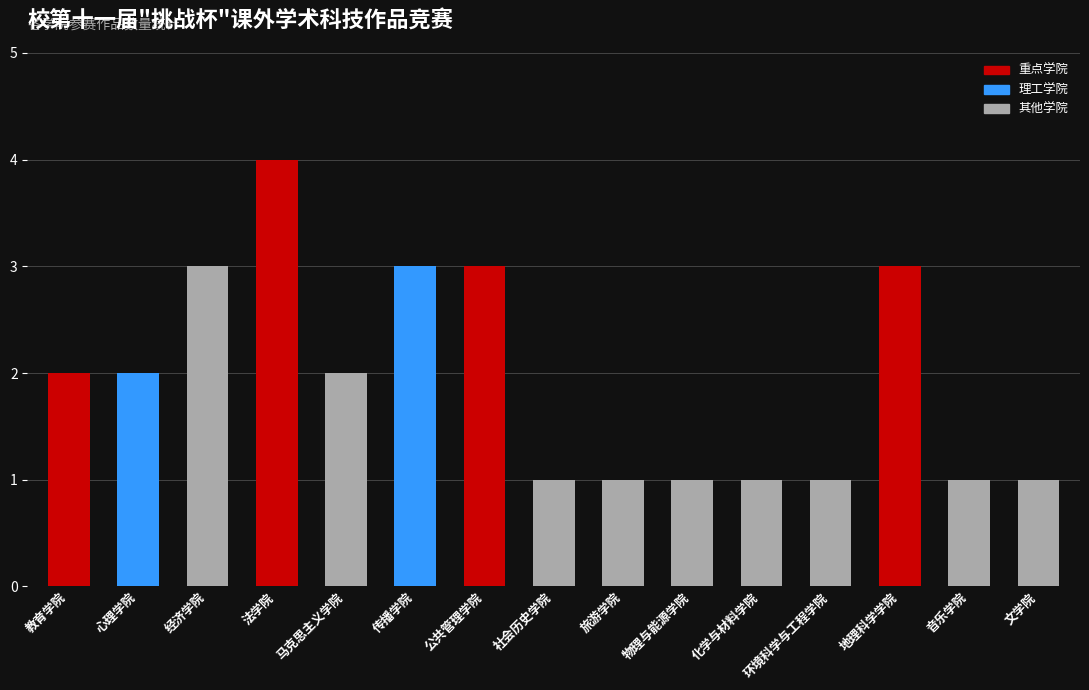

True or false: the data shows 3 at 传播学院.

True